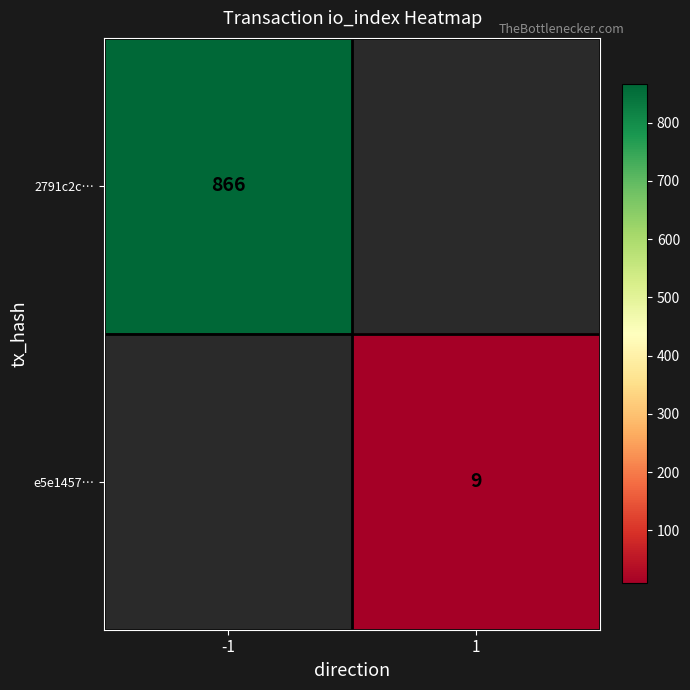

The e5e1457… series shows 9 at 1. True or false?

True